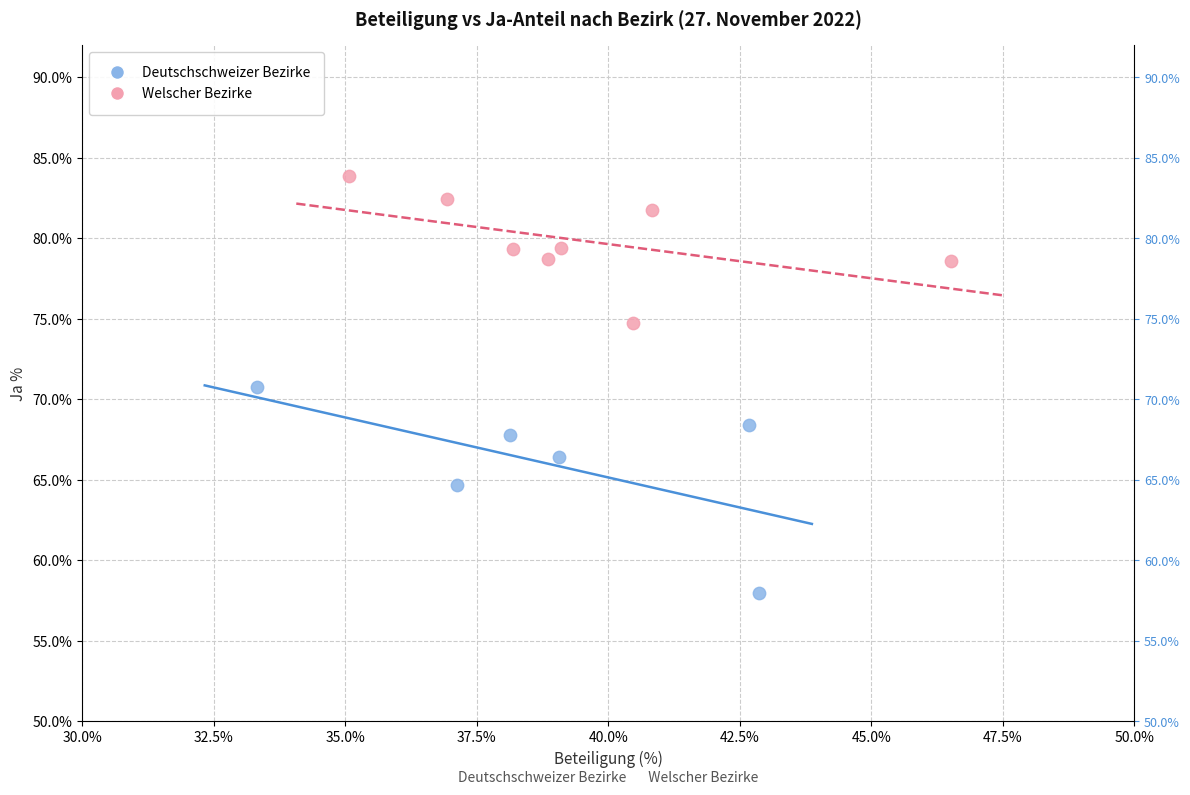

Which series has the largest Y range (max minus min)?

Deutschschweizer Bezirke